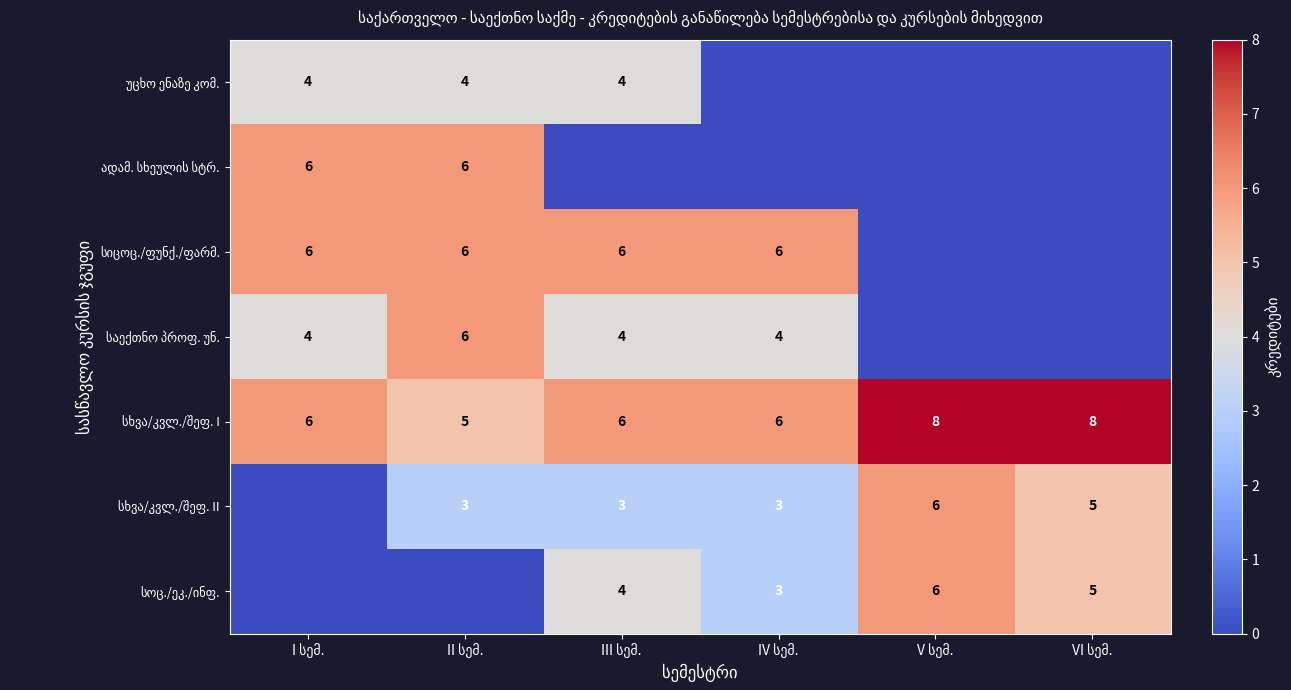

Rank the series at VI სემ. from lowest to highest value.

უცხო ენაზე კომ., ადამ. სხეულის სტრ., სიცოც./ფუნქ./ფარმ., საექთნო პროფ. უნ., სხვა/კვლ./შეფ. II, სოც./ეკ./ინფ., სხვა/კვლ./შეფ. I